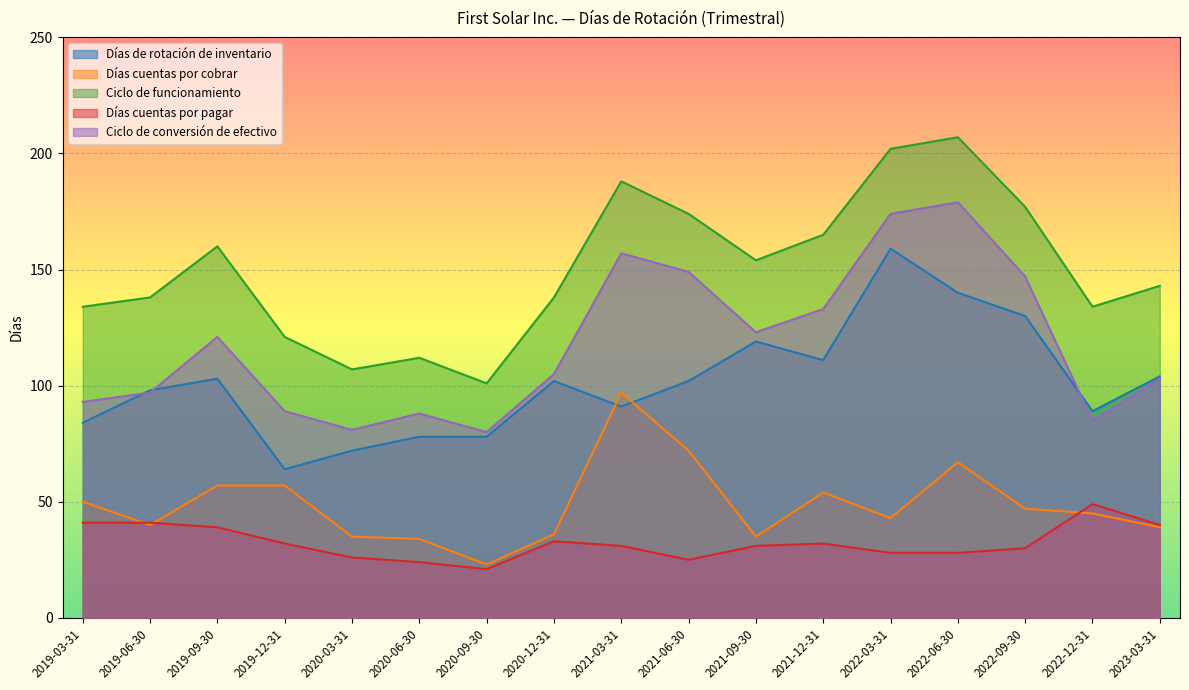

What is the total value across all series at 2022-03-31?

606